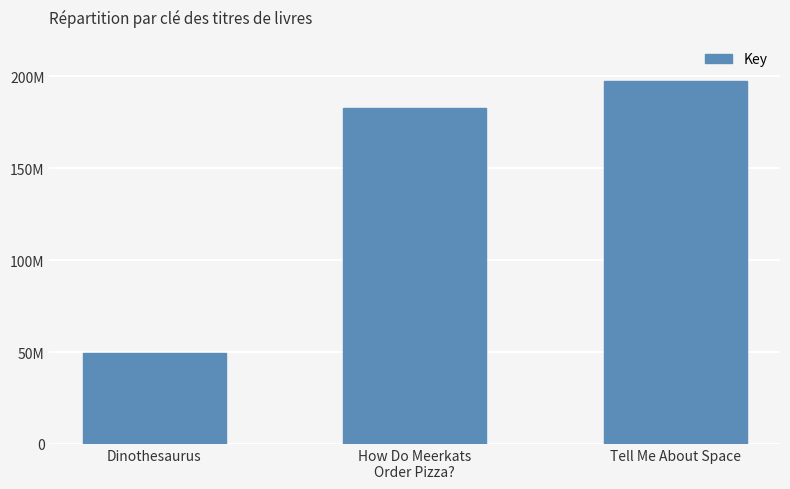

Where does the data first go above 182764121?

Tell Me About Space